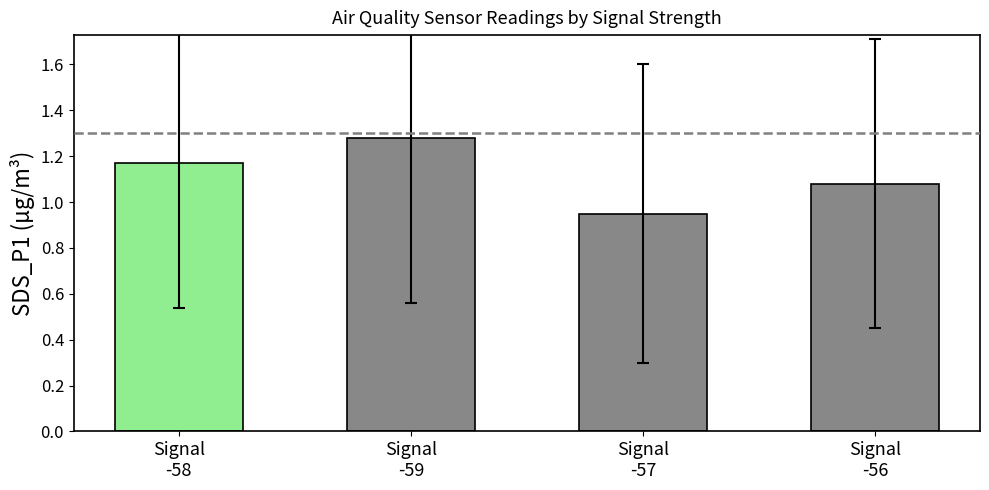

The chart shows a value of 1.4 at Signal
-57. True or false?

False